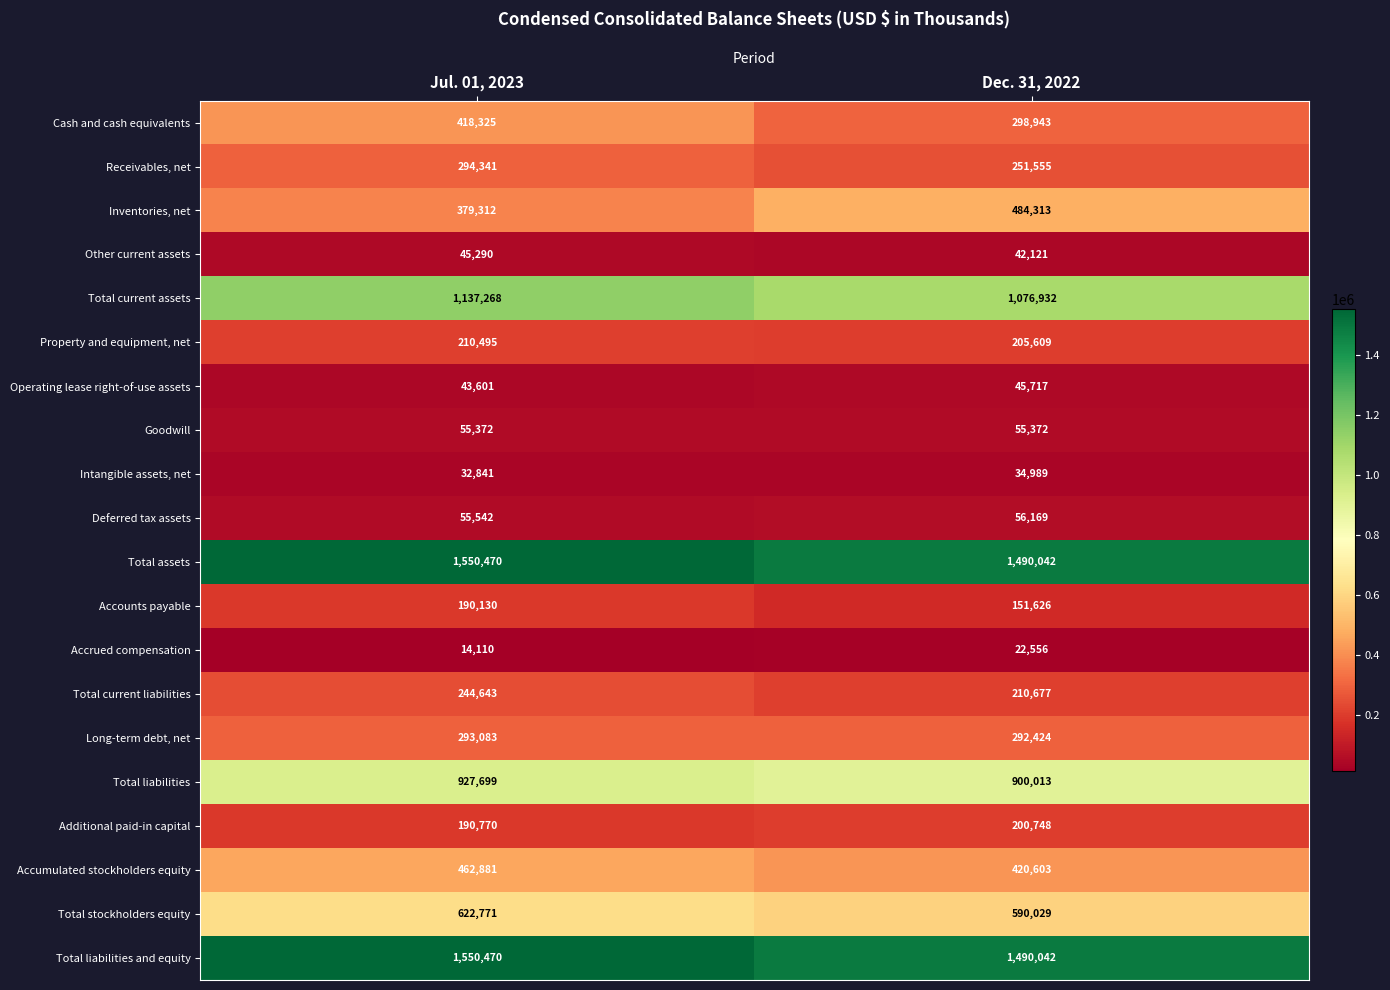

List the labels in order of Total liabilities and equity value, largest first.

Jul. 01, 2023, Dec. 31, 2022